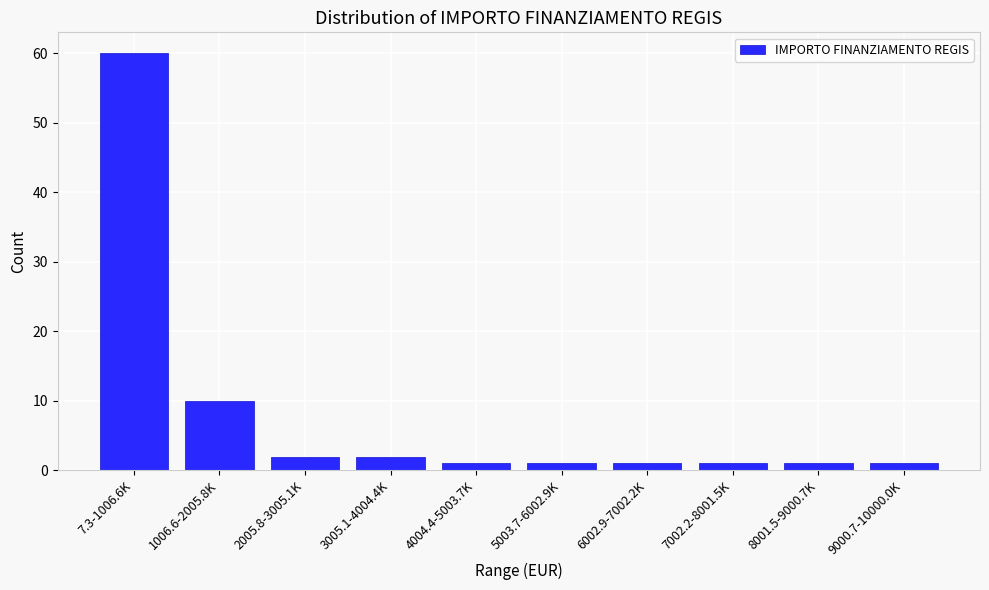

Reading left to right, list all the values displayed in this chart.

7.3-1006.6K=60	1006.6-2005.8K=10	2005.8-3005.1K=2	3005.1-4004.4K=2	4004.4-5003.7K=1	5003.7-6002.9K=1	6002.9-7002.2K=1	7002.2-8001.5K=1	8001.5-9000.7K=1	9000.7-10000.0K=1